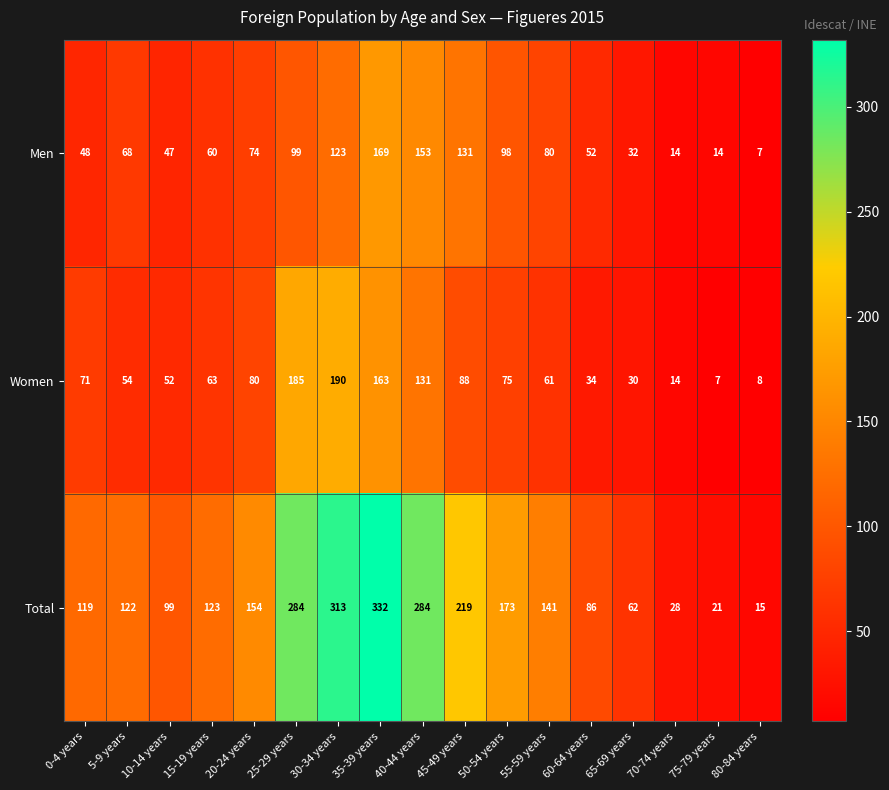

What is the difference between the highest and lowest values at 5-9 years?

68